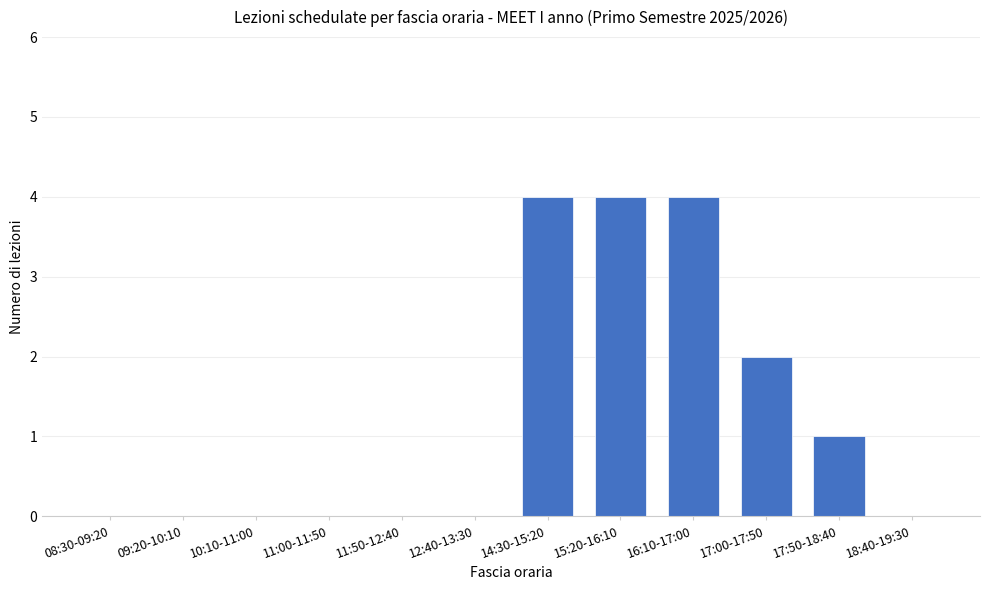

What is the change in value from 10:10-11:00 to 14:30-15:20?

+4